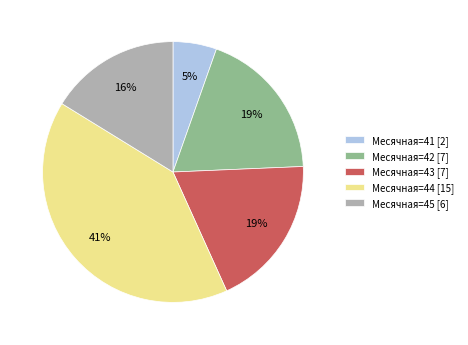

How many segments does this pie chart have?

5